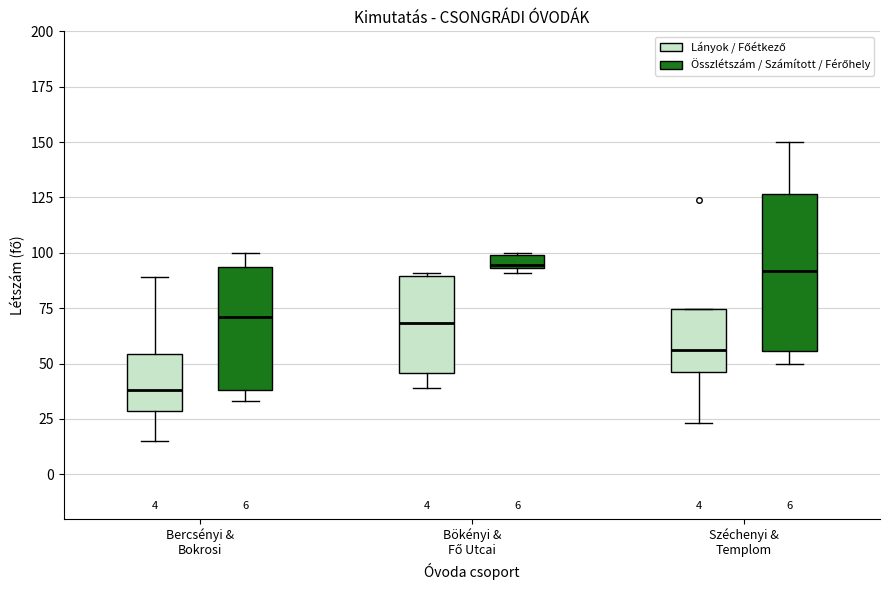

Which box is the tallest, from its lower edge to its upper edge?

Széchenyi & Templom (Összlétszám / Számított / Férőhely)